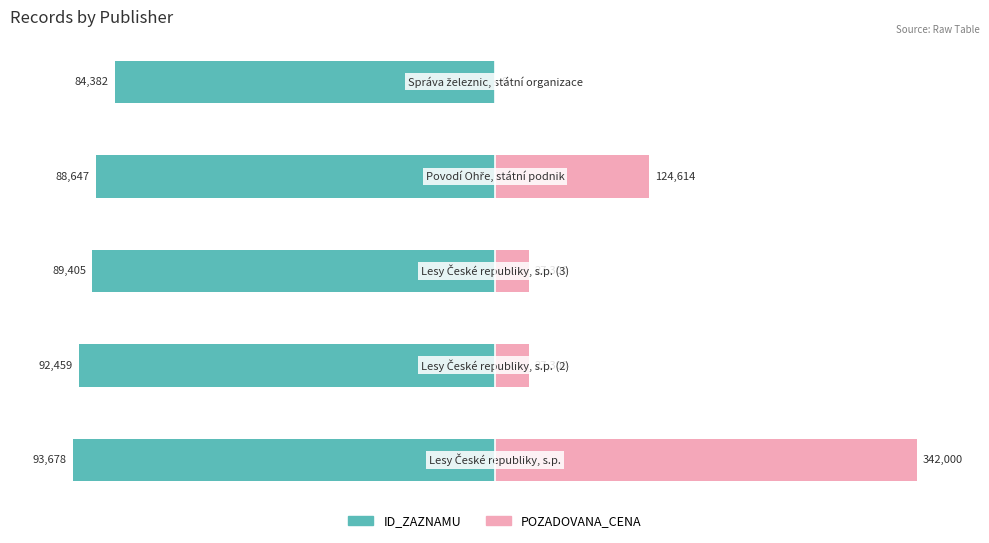

Where is POZADOVANA_CENA nearest to the value 50?

3